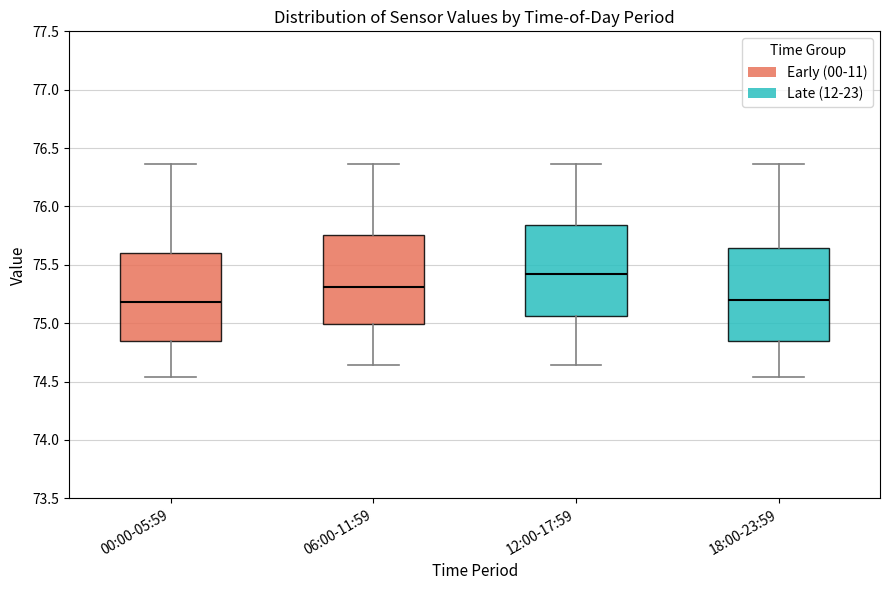

Reading left to right, transcribe this box plot: for each box, give where its median line is, the range the box spans, and where its two whiskers end, as read against the y-axis. The values are not printed on the chart, so give them approximately, as read against the axis.

00:00-05:59: median 75.20, box 74.85 to 75.60, whiskers 74.55 to 76.35
06:00-11:59: median 75.30, box 75.00 to 75.75, whiskers 74.65 to 76.35
12:00-17:59: median 75.40, box 75.05 to 75.85, whiskers 74.65 to 76.35
18:00-23:59: median 75.20, box 74.85 to 75.65, whiskers 74.55 to 76.35